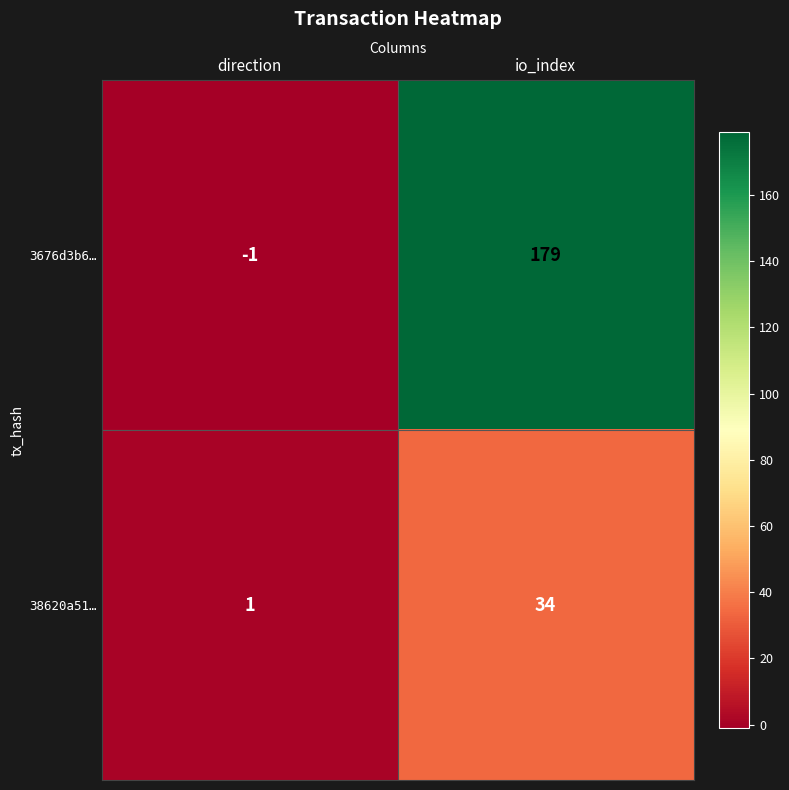

Reading left to right, list all the values displayed in this chart.

3676d3b6…: direction=-1	io_index=179
38620a51…: direction=1	io_index=34